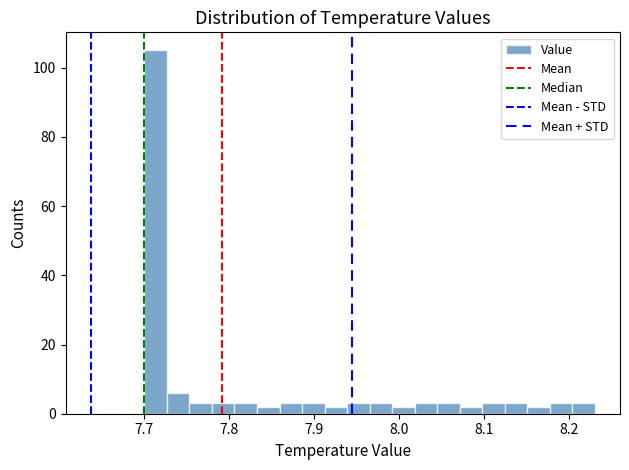

Read against the x-axis, roughly where is the centre of the tallest bar?

7.71